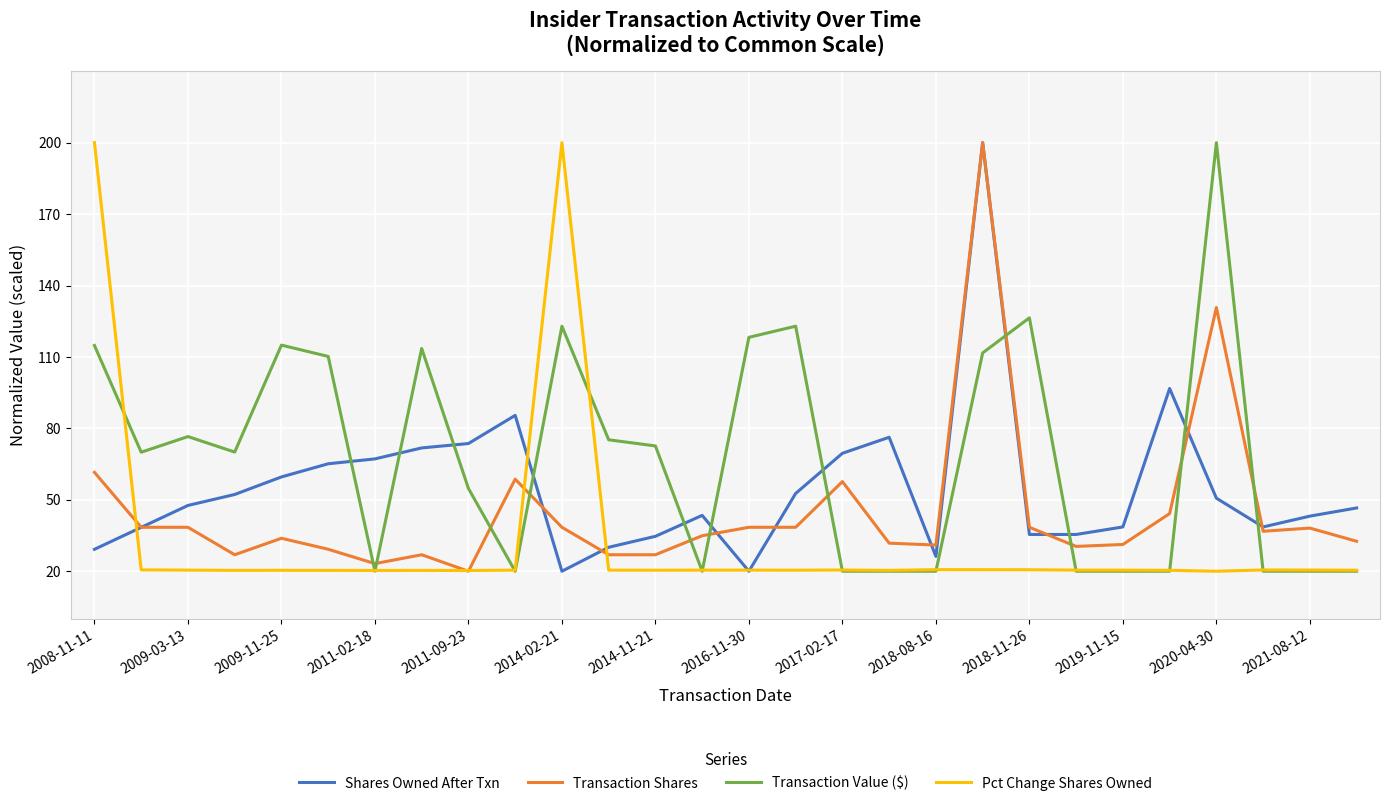

At how many categories does at least one series exceed 146?

4